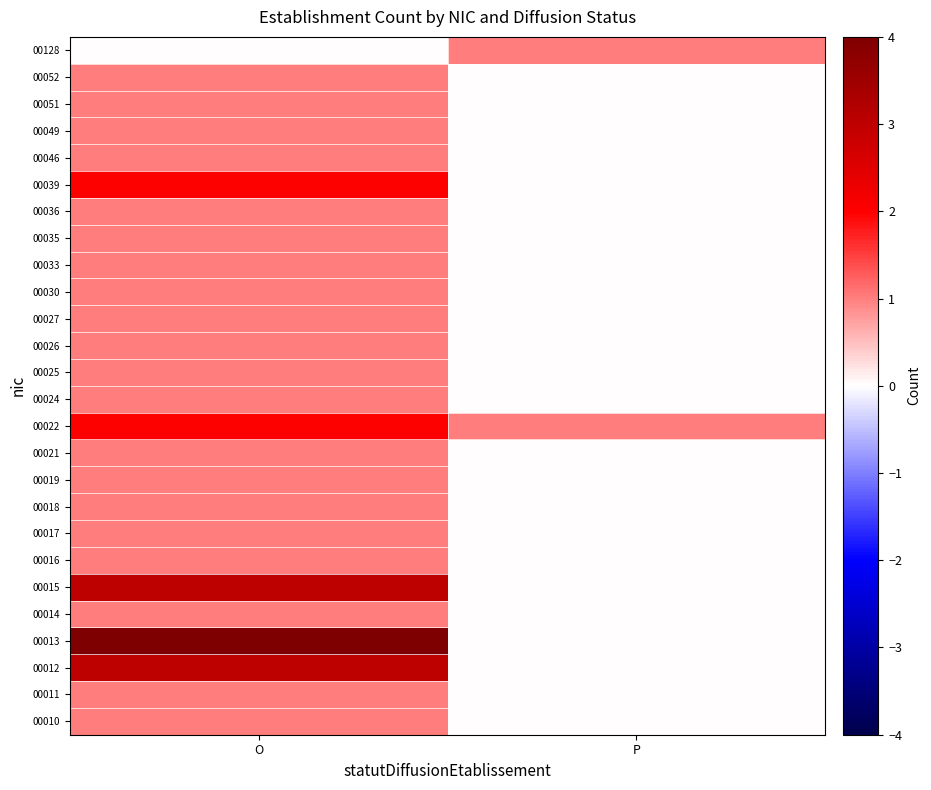

Reading left to right, extract all data points from this chart.

00010: O=1	P=0
00011: O=1	P=0
00012: O=3	P=0
00013: O=4	P=0
00014: O=1	P=0
00015: O=3	P=0
00016: O=1	P=0
00017: O=1	P=0
00018: O=1	P=0
00019: O=1	P=0
00021: O=1	P=0
00022: O=2	P=1
00024: O=1	P=0
00025: O=1	P=0
00026: O=1	P=0
00027: O=1	P=0
00030: O=1	P=0
00033: O=1	P=0
00035: O=1	P=0
00036: O=1	P=0
00039: O=2	P=0
00046: O=1	P=0
00049: O=1	P=0
00051: O=1	P=0
00052: O=1	P=0
00128: O=0	P=1